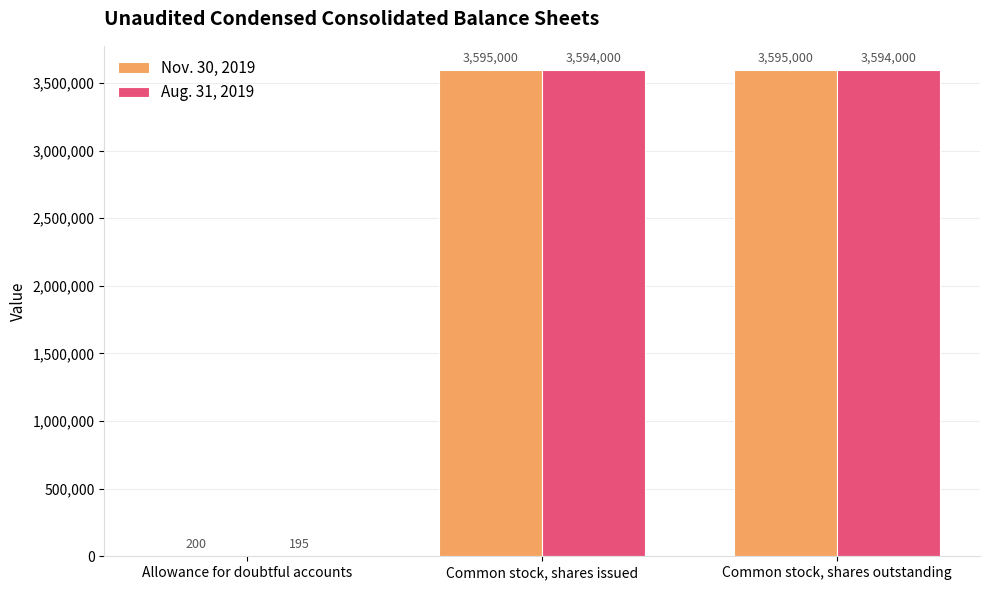

Is the value of Nov. 30, 2019 at Allowance for doubtful accounts greater than the value of Aug. 31, 2019 at Allowance for doubtful accounts?

Yes